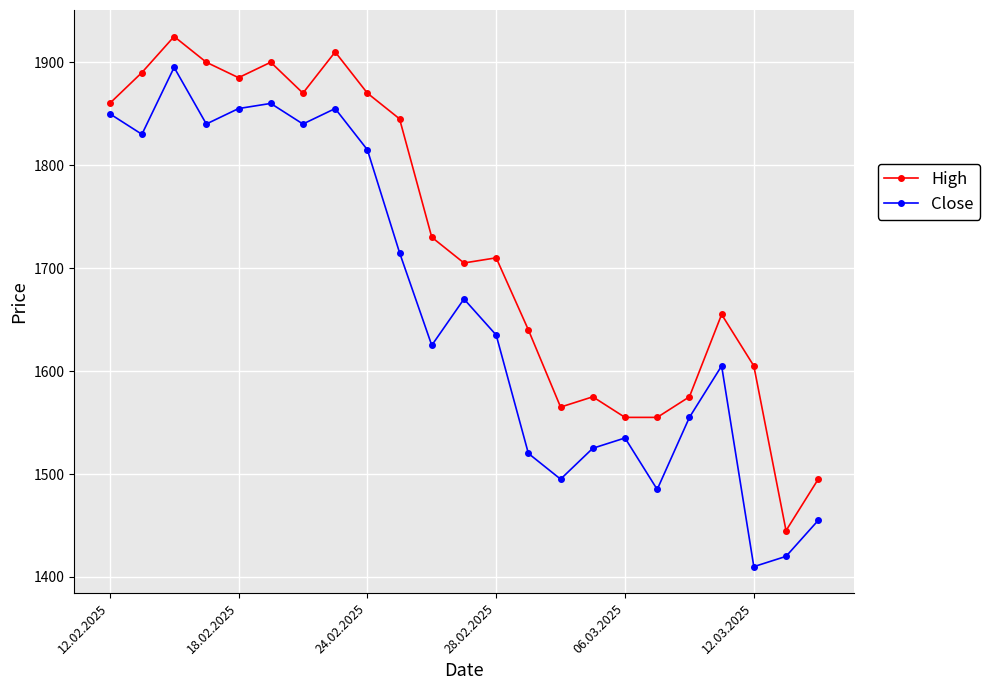

True or false: Close has more than 1 points higher than both neighbors.

True